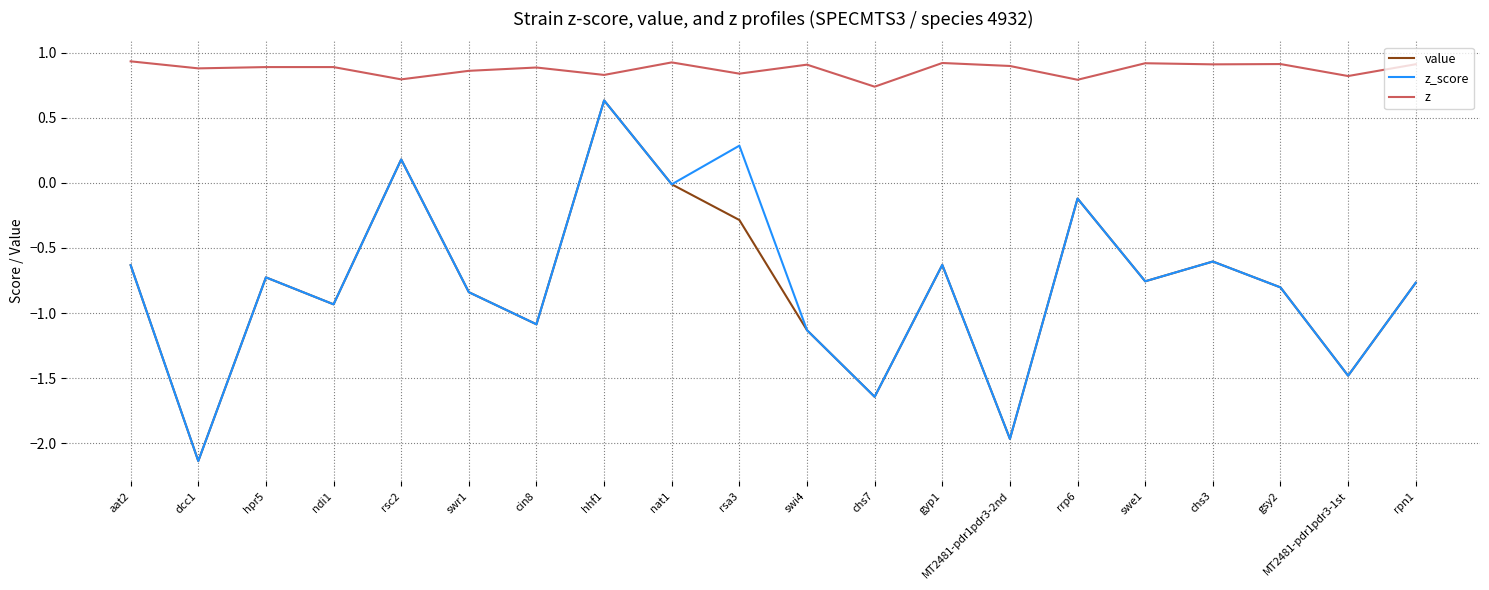

What are all the series names shown in the legend?

value, z_score, z